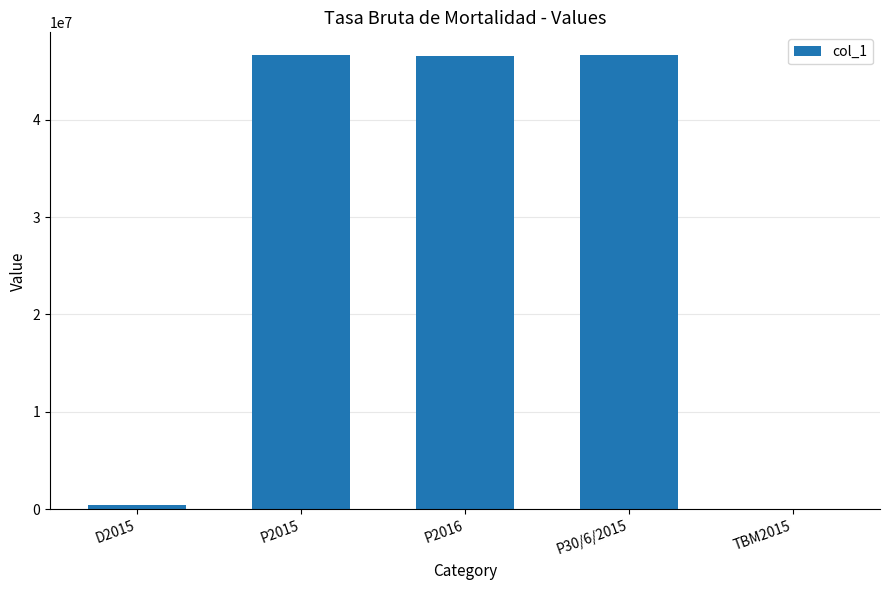

What value does the data have at P2016?

46557008.0